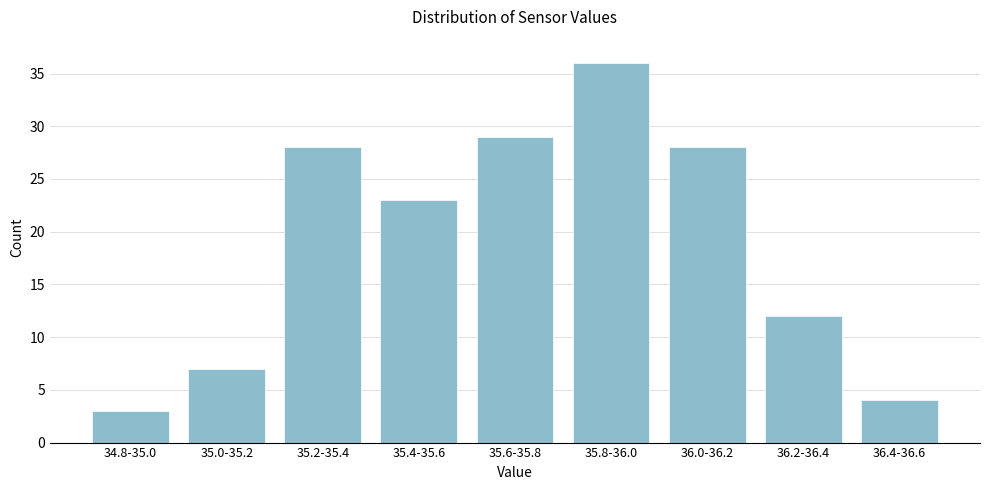

Reading right to left, list all the values displayed in this chart.

4	12	28	36	29	23	28	7	3